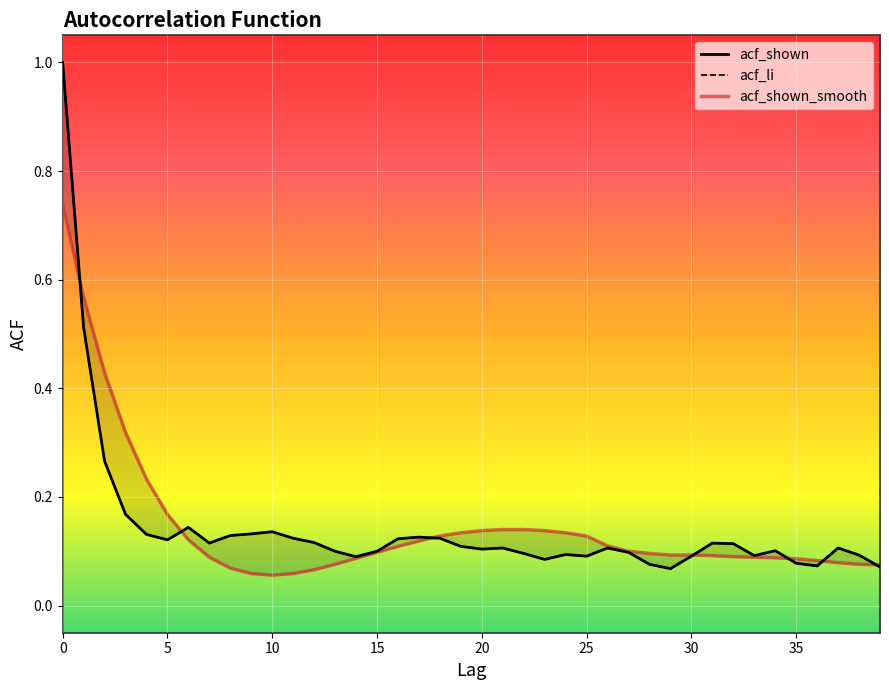

Is this an area chart (filled region under the line)?

No